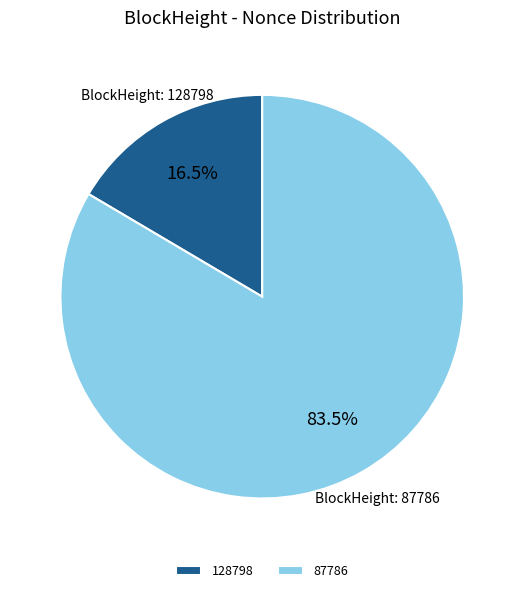

What is the ratio of the value at 87786 to the value at 128798?

5.1